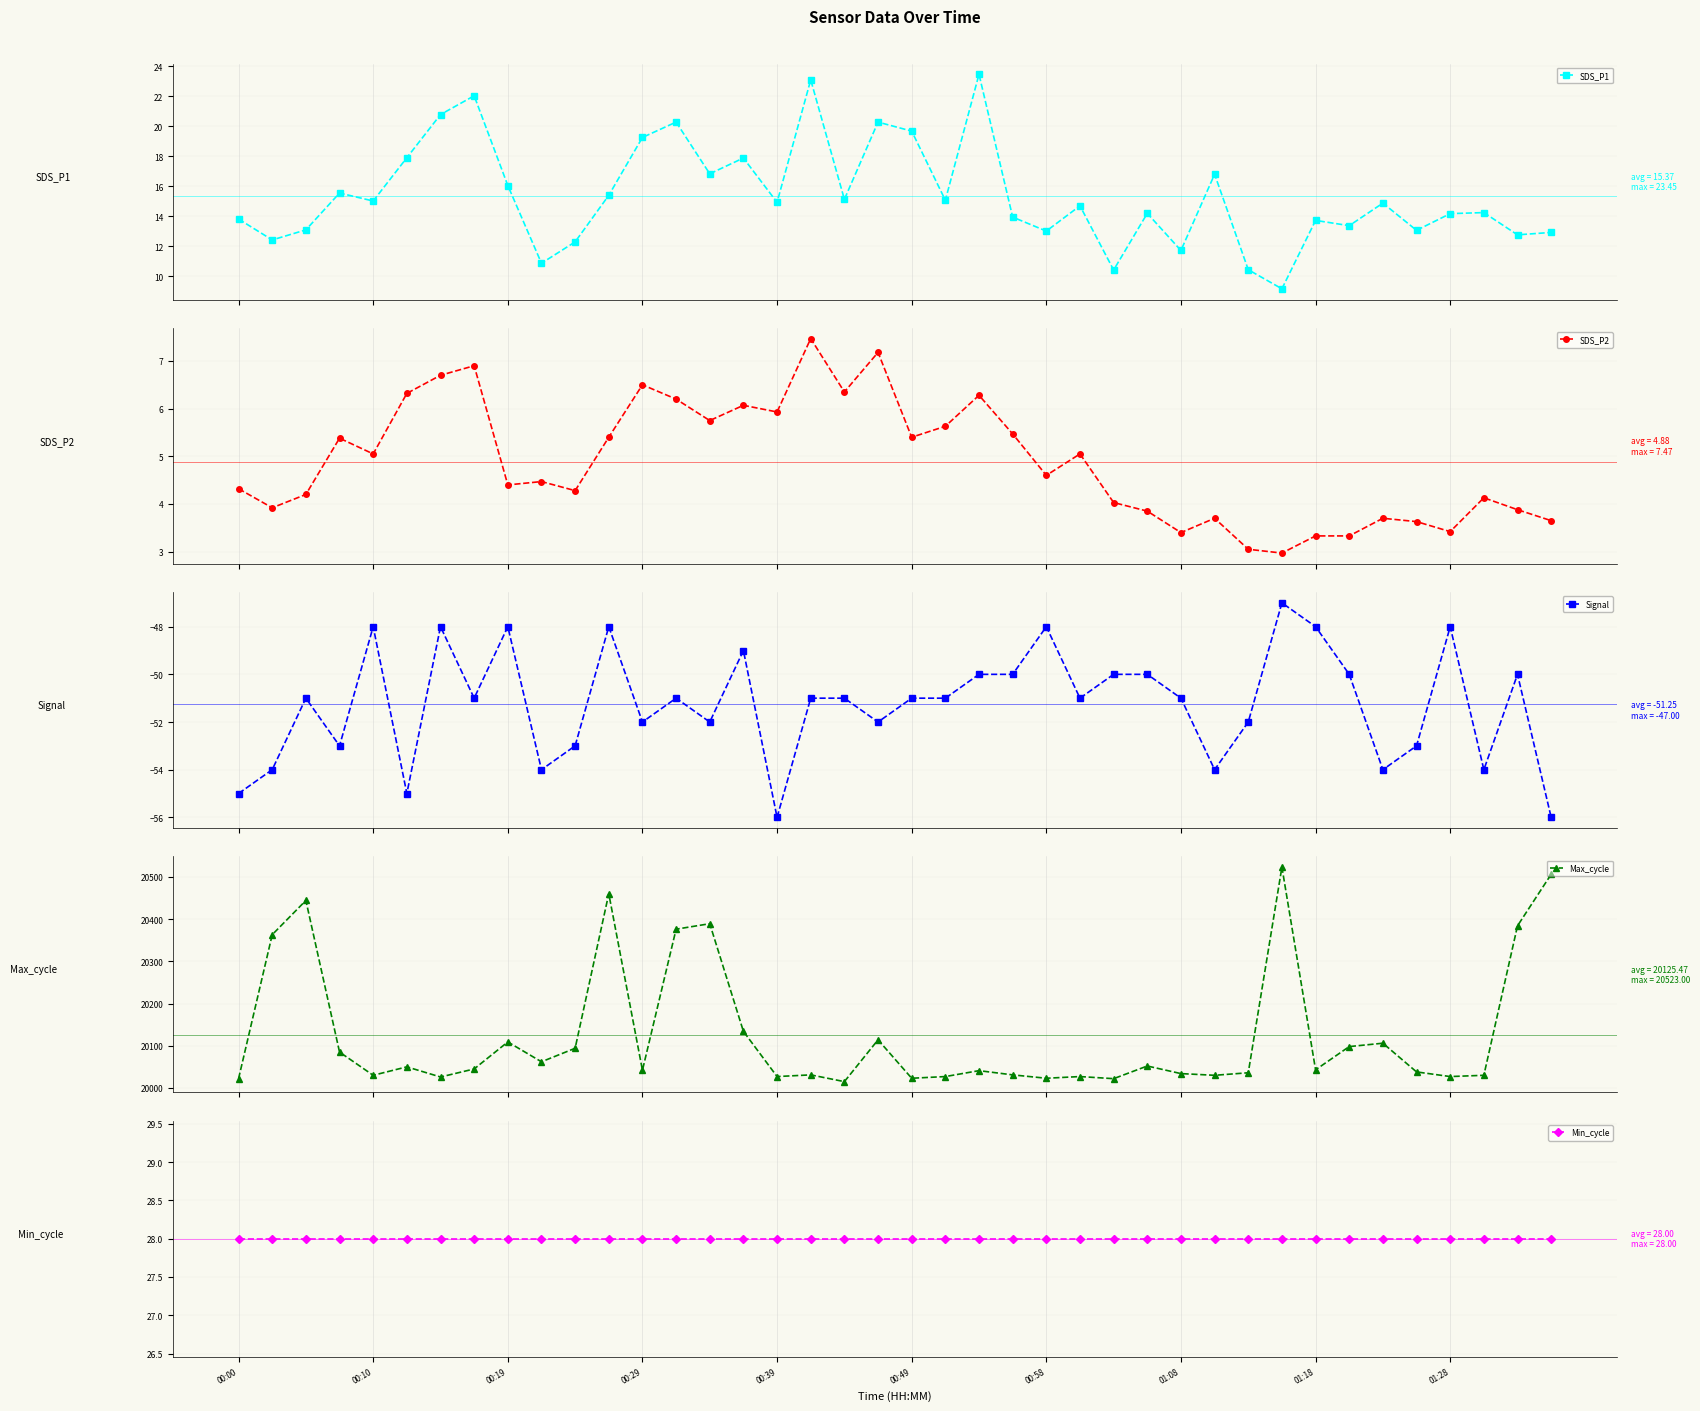

List the series in order of their peak value, highest first.

Max_cycle, Min_cycle, SDS_P1, SDS_P2, Signal